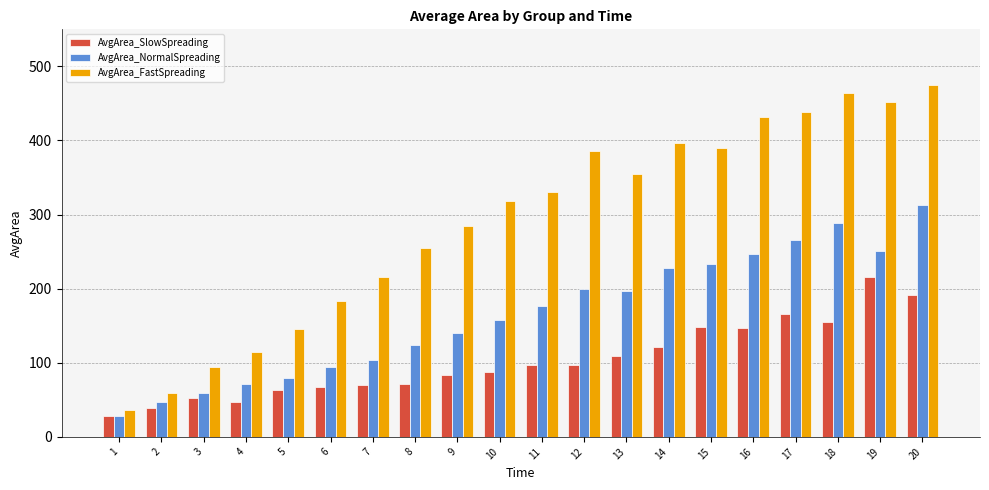

Which series has the largest total across all categories?

AvgArea_FastSpreading